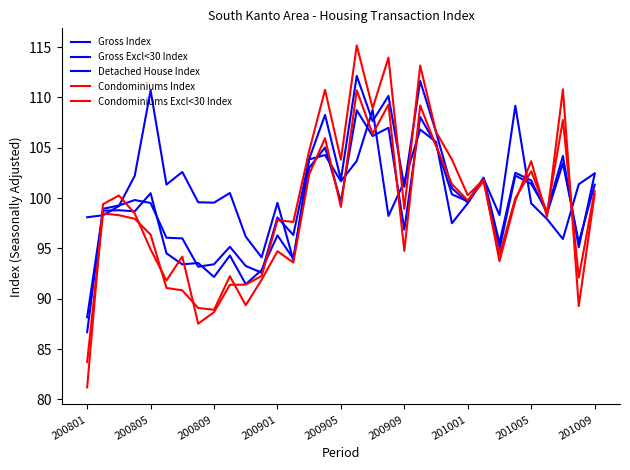

Is this an area chart (filled region under the line)?

No